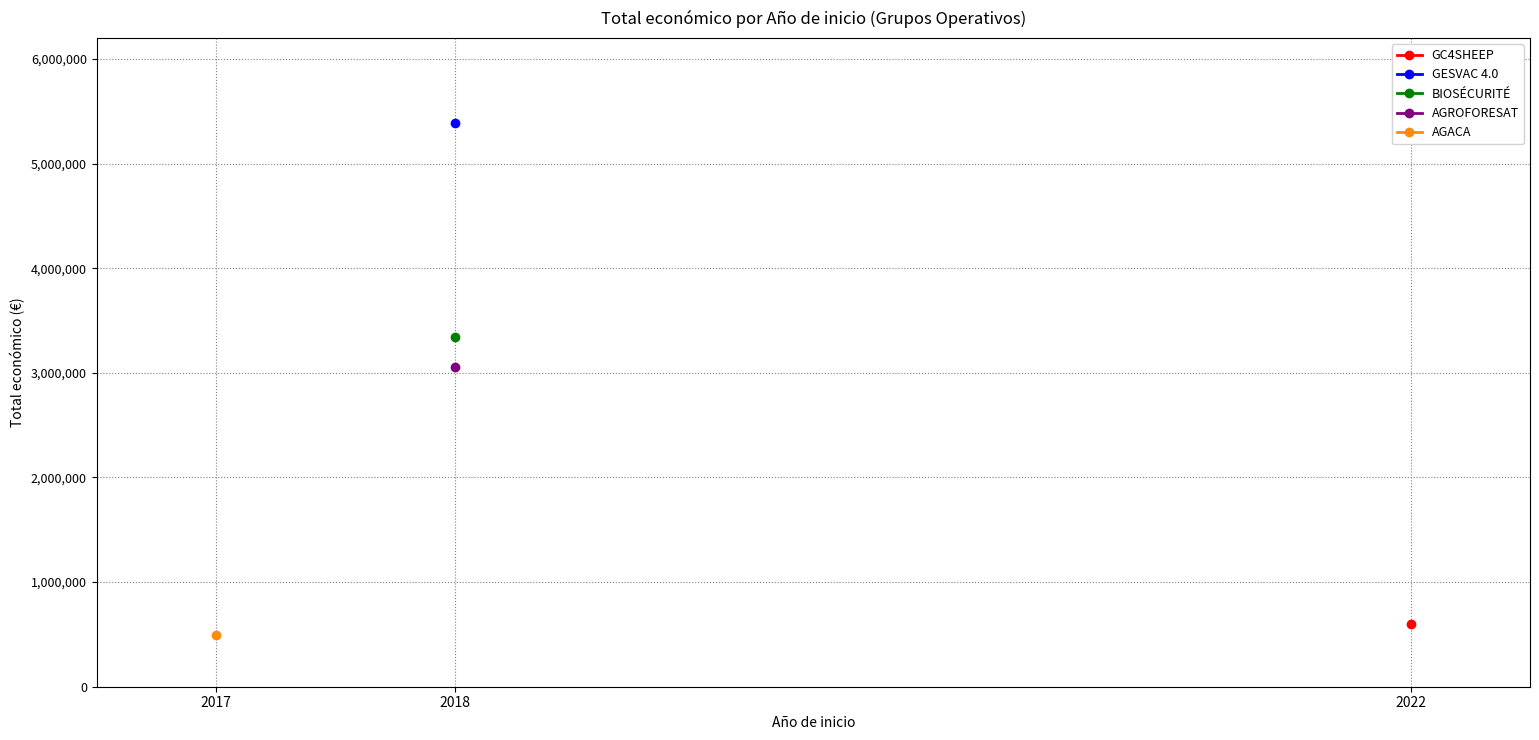

What is the sum of all values?

12875788